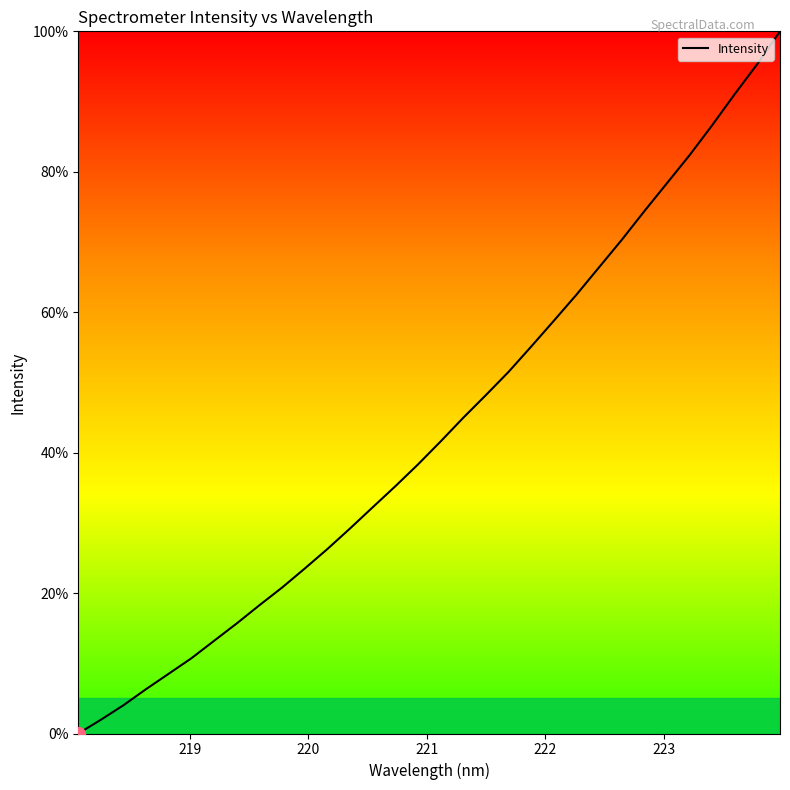

What is the difference between the maximum and minimum values?

100.0